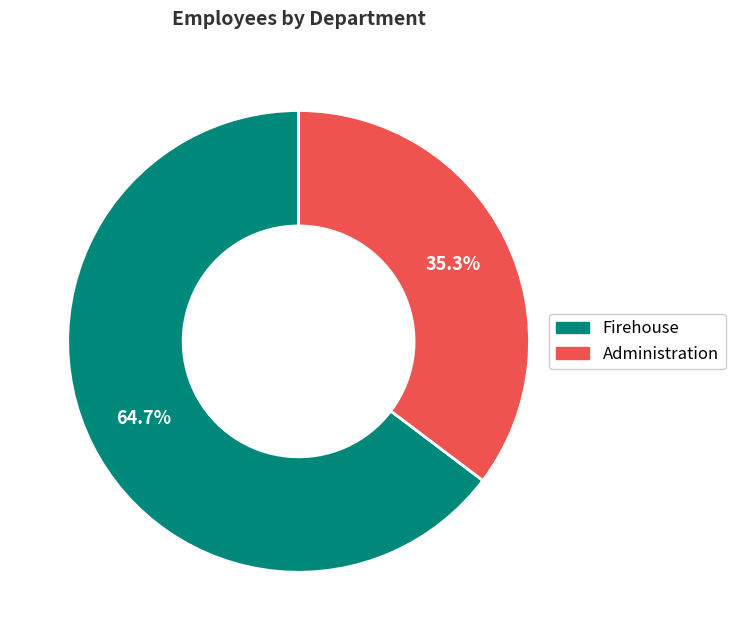

Is it true that Firehouse is 65% of the pie?

True